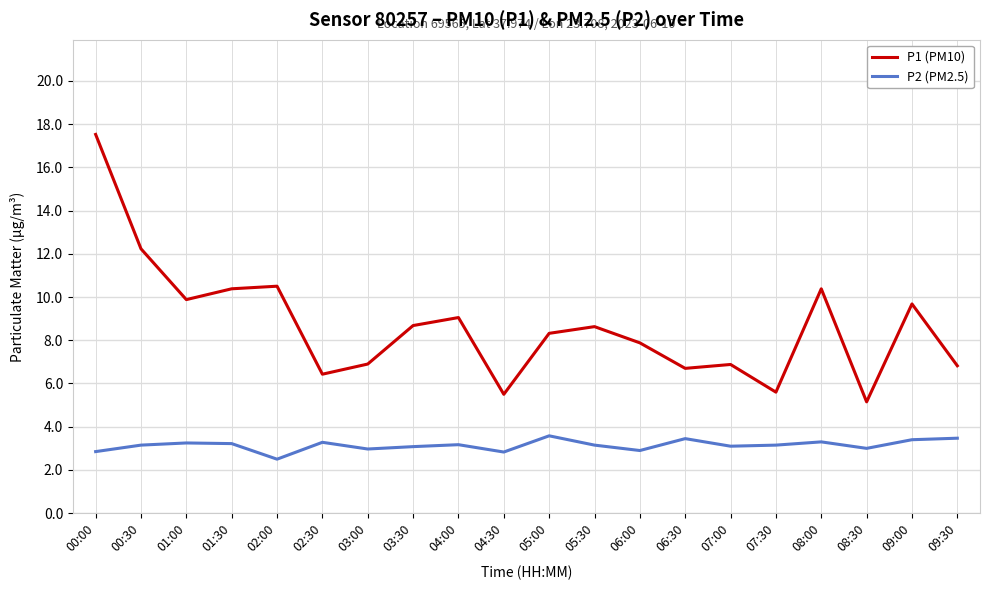

List the series in order of their overall mean, highest first.

P1 (PM10), P2 (PM2.5)